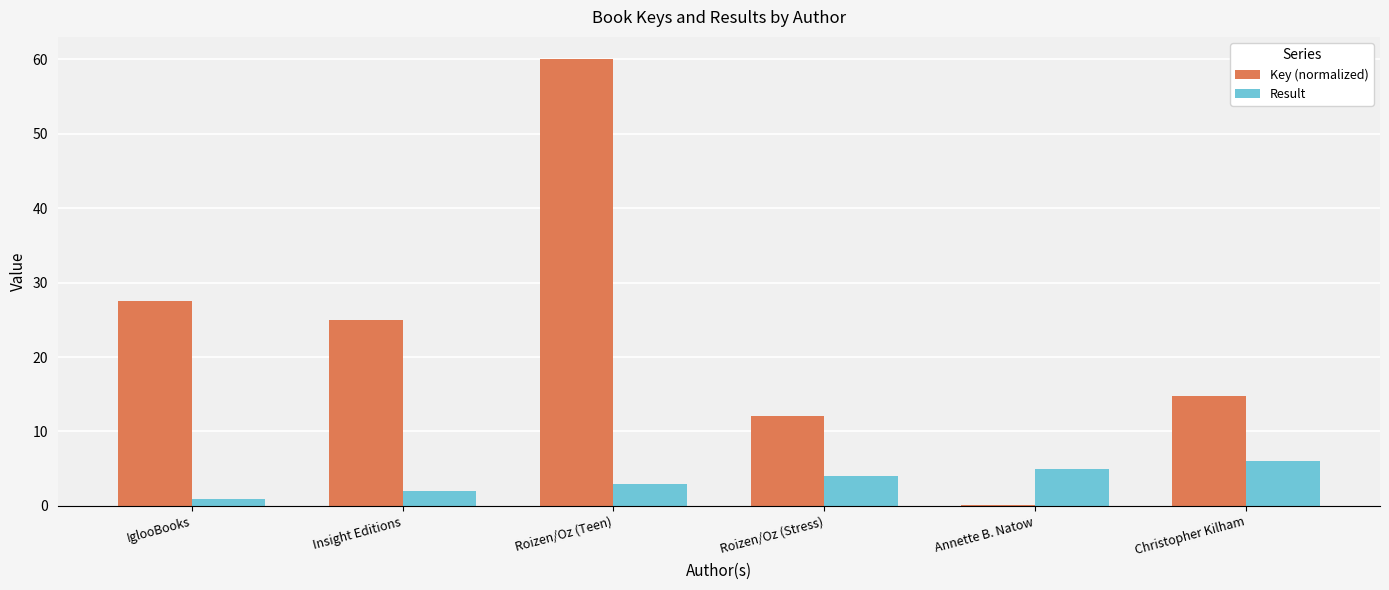

What value does the Key (normalized) series have at Insight Editions?

25.0